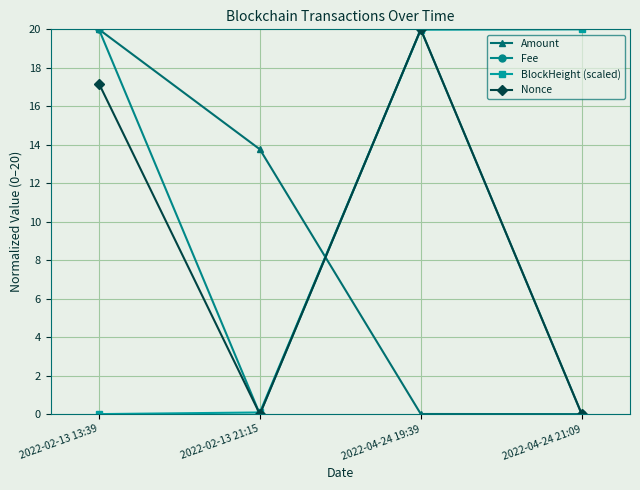

Is it true that BlockHeight (scaled) equals 11.4 at 2022-04-24 21:09?

False